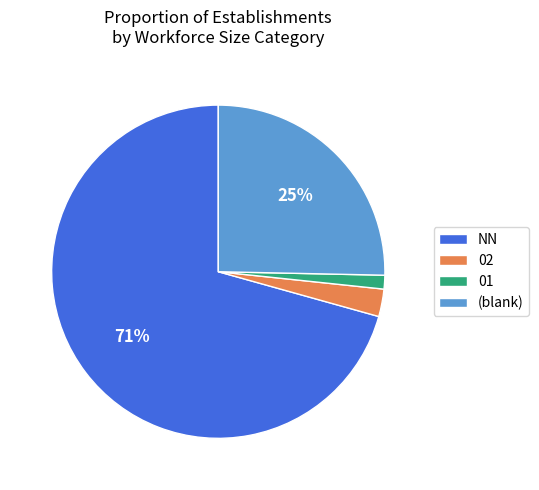

What is the smallest slice in the pie chart?

01